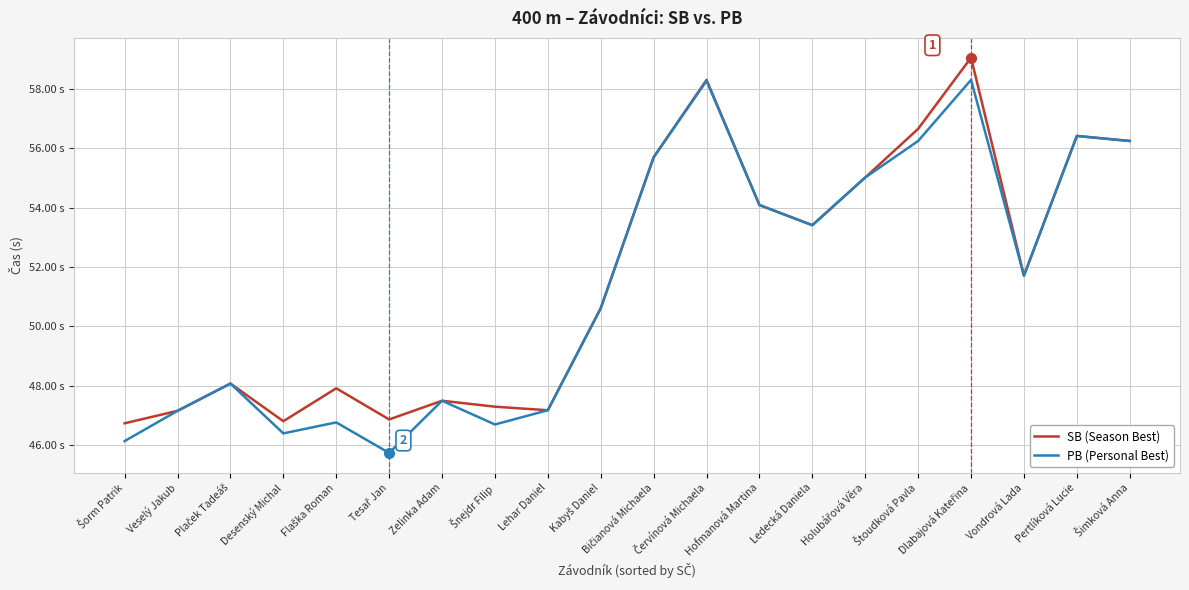

Which series has the widest spread of values?

PB (Personal Best)